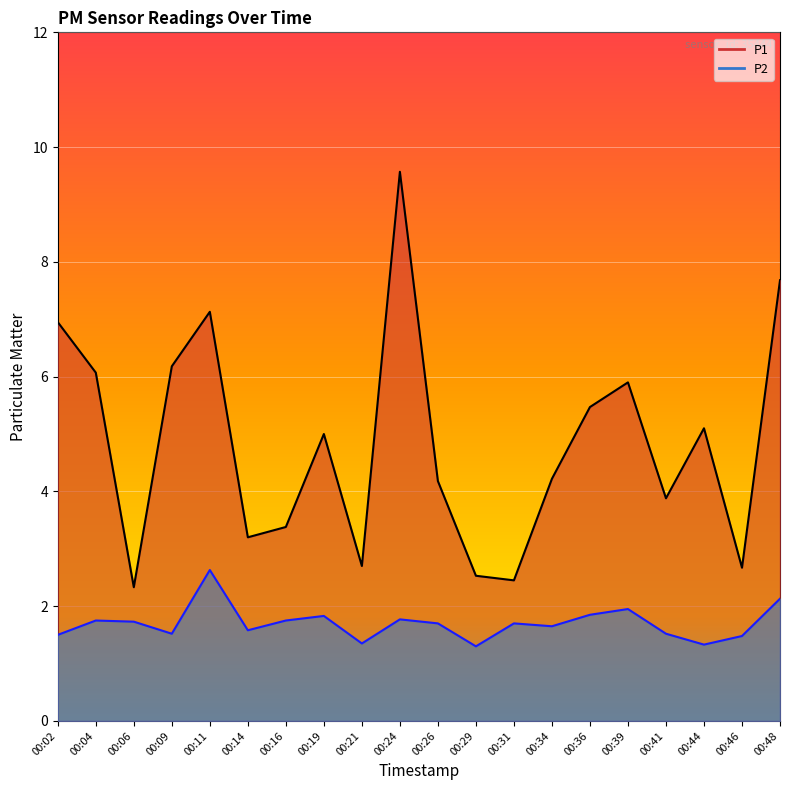

How many lines are shown in the chart?

2